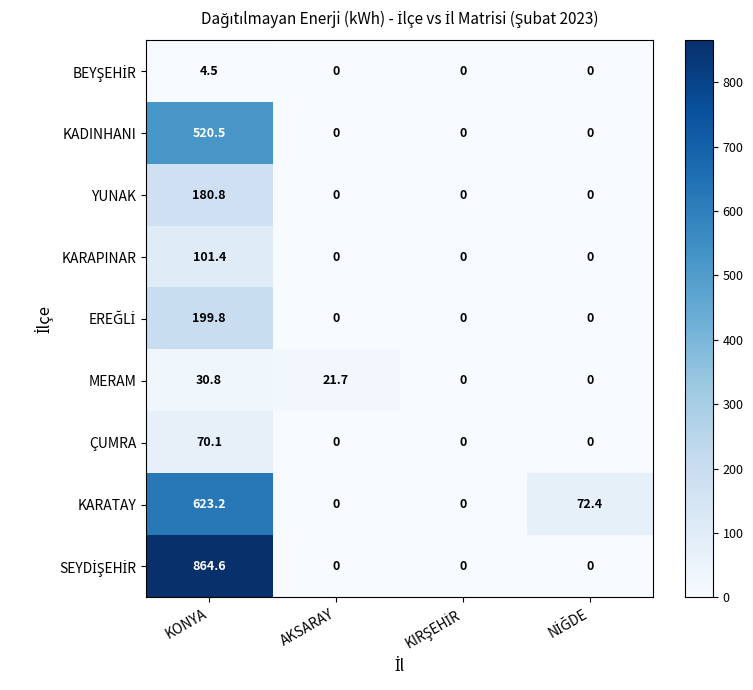

True or false: MERAM has a value of 30.8 at KONYA.

True